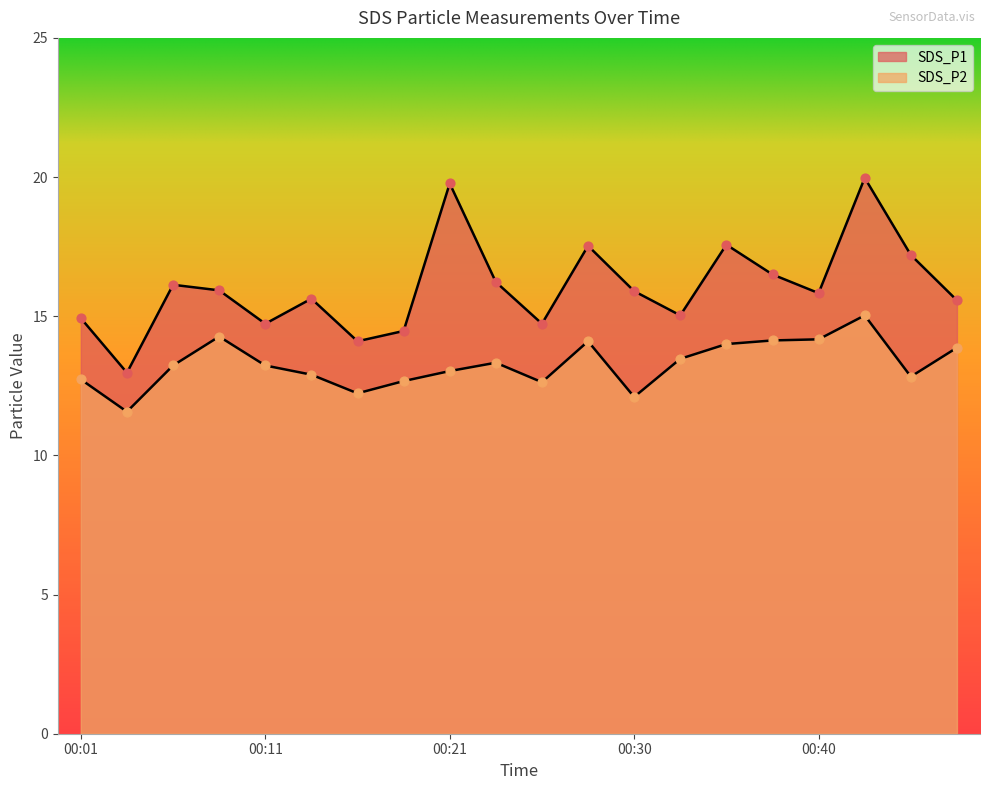

Which series has the largest total across all categories?

SDS_P1